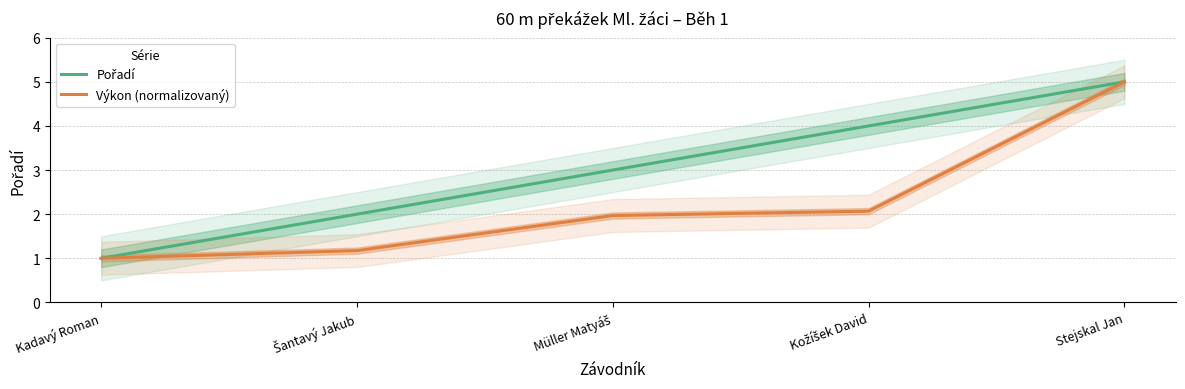

How many lines are shown in the chart?

2